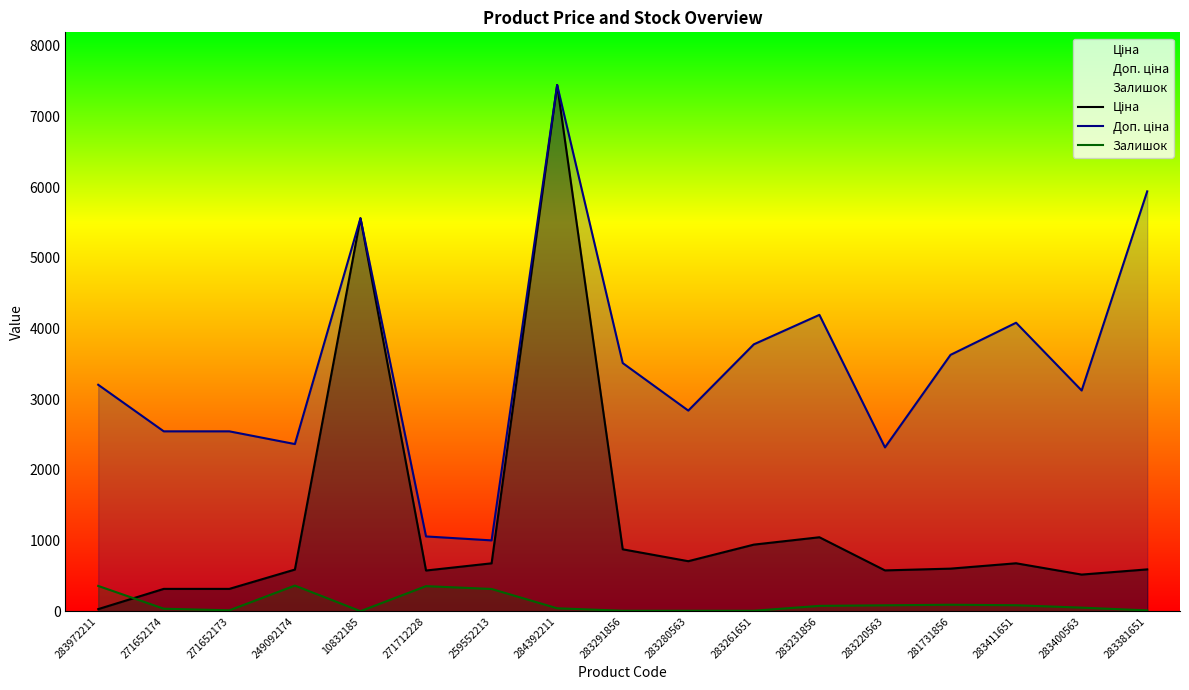

True or false: Доп. ціна has a value of 3511.9 at 283291856.

True